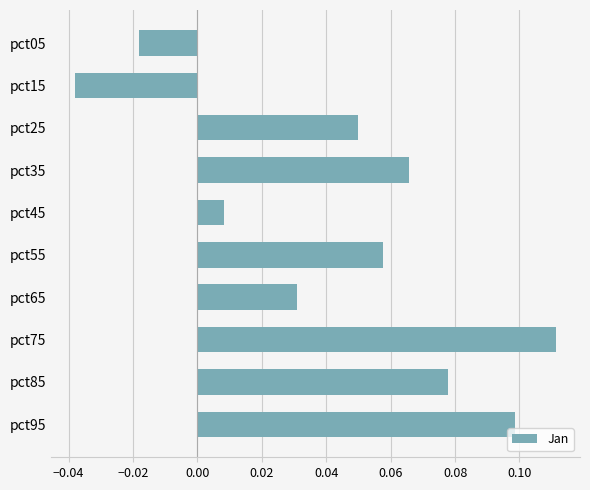

What is the change in value from pct45 to pct95?

+0.1